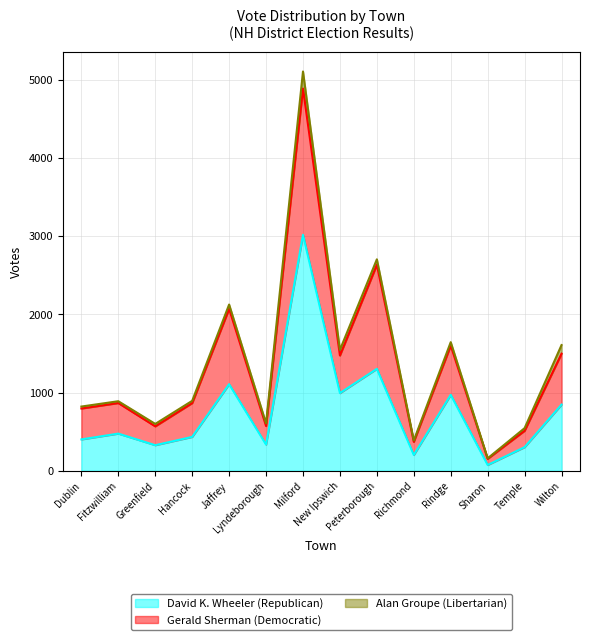

List the labels in order of David K. Wheeler (Republican) value, largest first.

Milford, Peterborough, Jaffrey, New Ipswich, Rindge, Wilton, Fitzwilliam, Hancock, Dublin, Lyndeborough, Greenfield, Temple, Richmond, Sharon